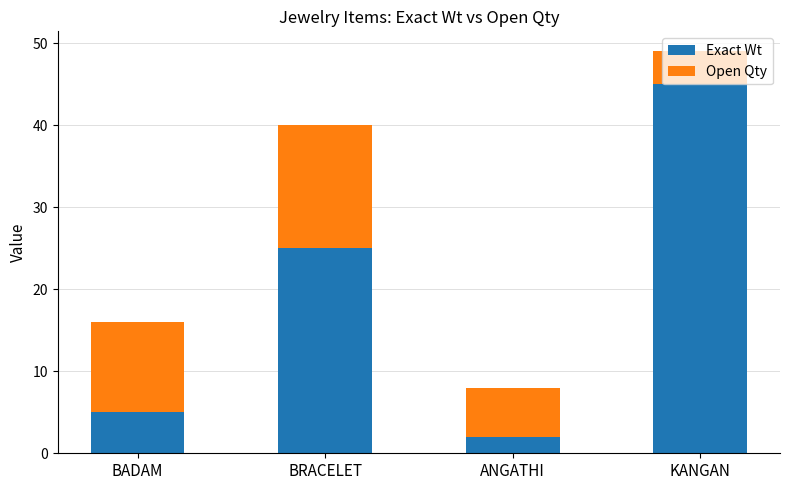

Where is Exact Wt nearest to the value 23?

BRACELET